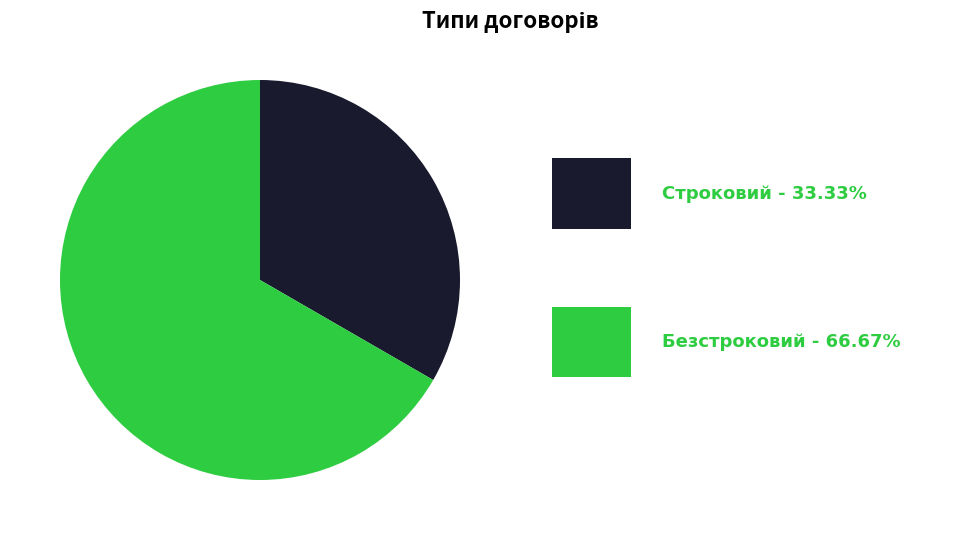

Is there a majority slice in this chart?

Yes